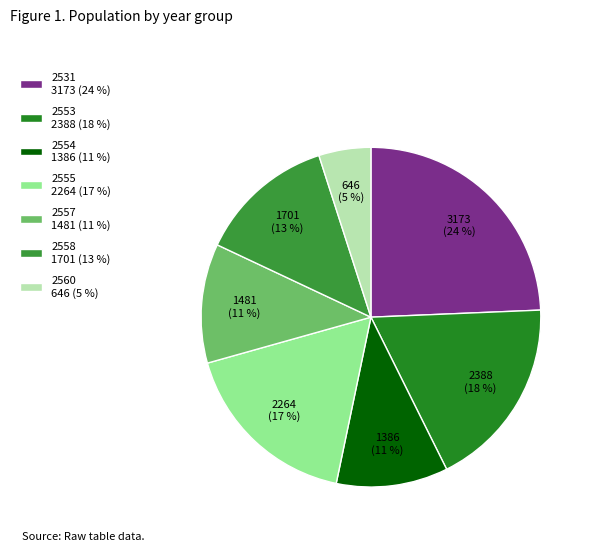

What percentage is the 2558 slice, to the nearest percent?

13%